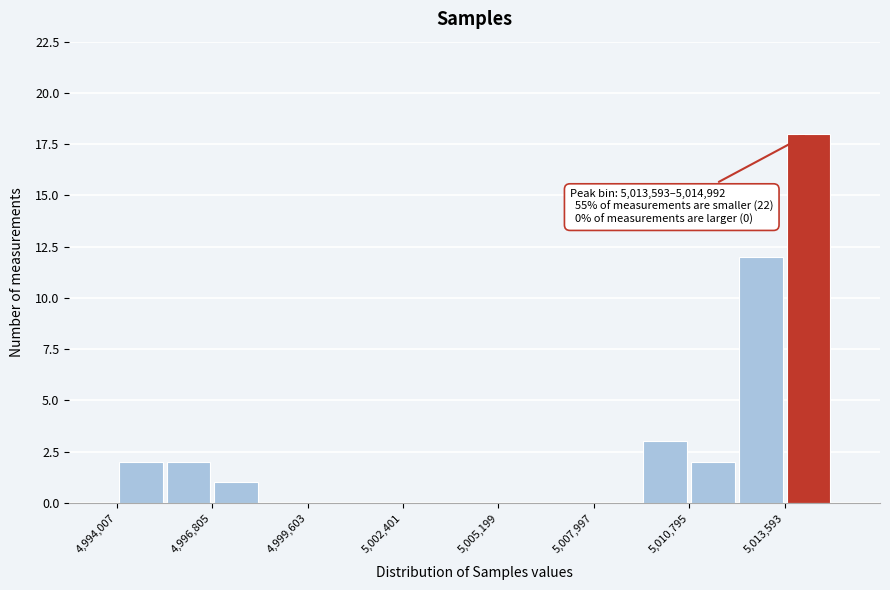

Read against the x-axis, roughly where is the centre of the tallest bar?

5014500